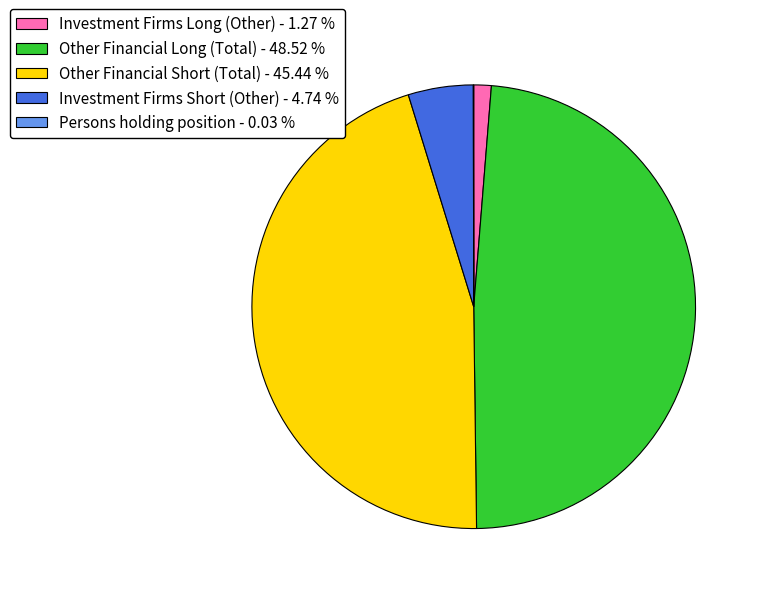

Which has a higher value, Investment Firms Long (Other) or Investment Firms Short (Other)?

Investment Firms Short (Other)